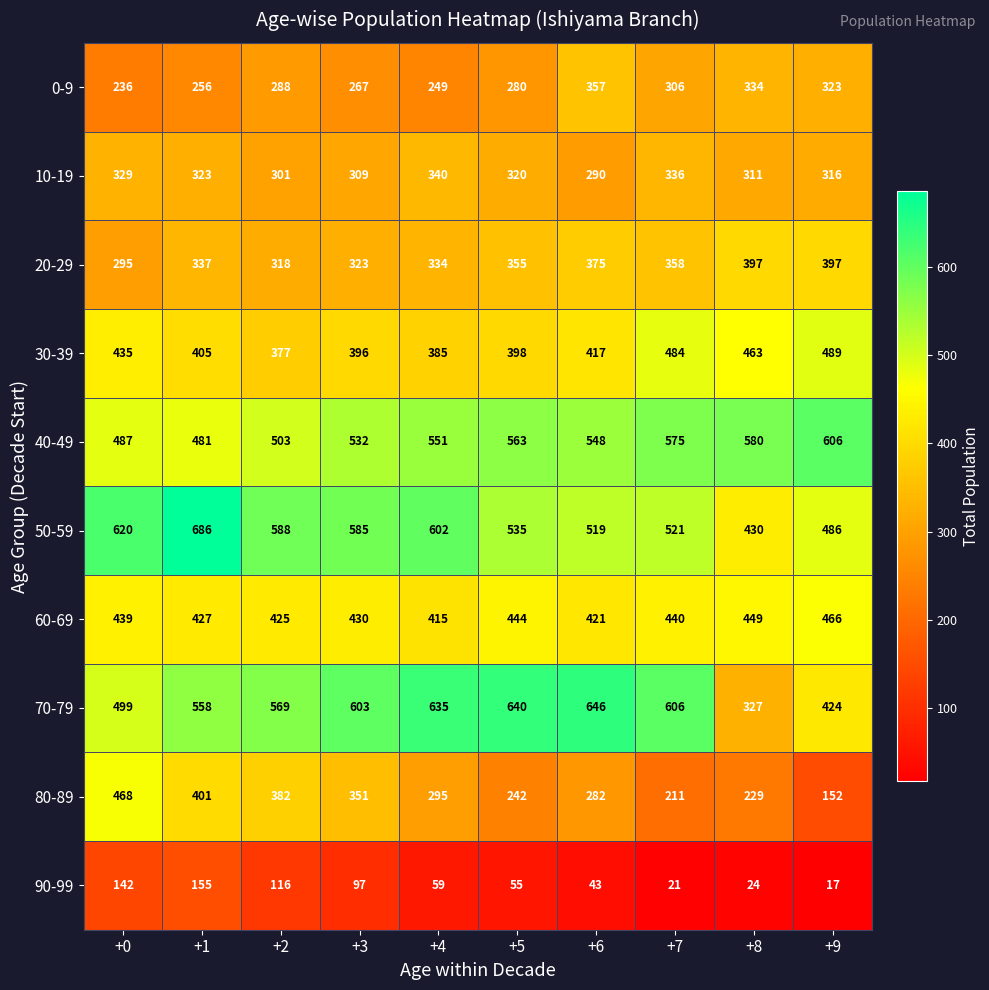

What is the total value across all series at +6?

3898